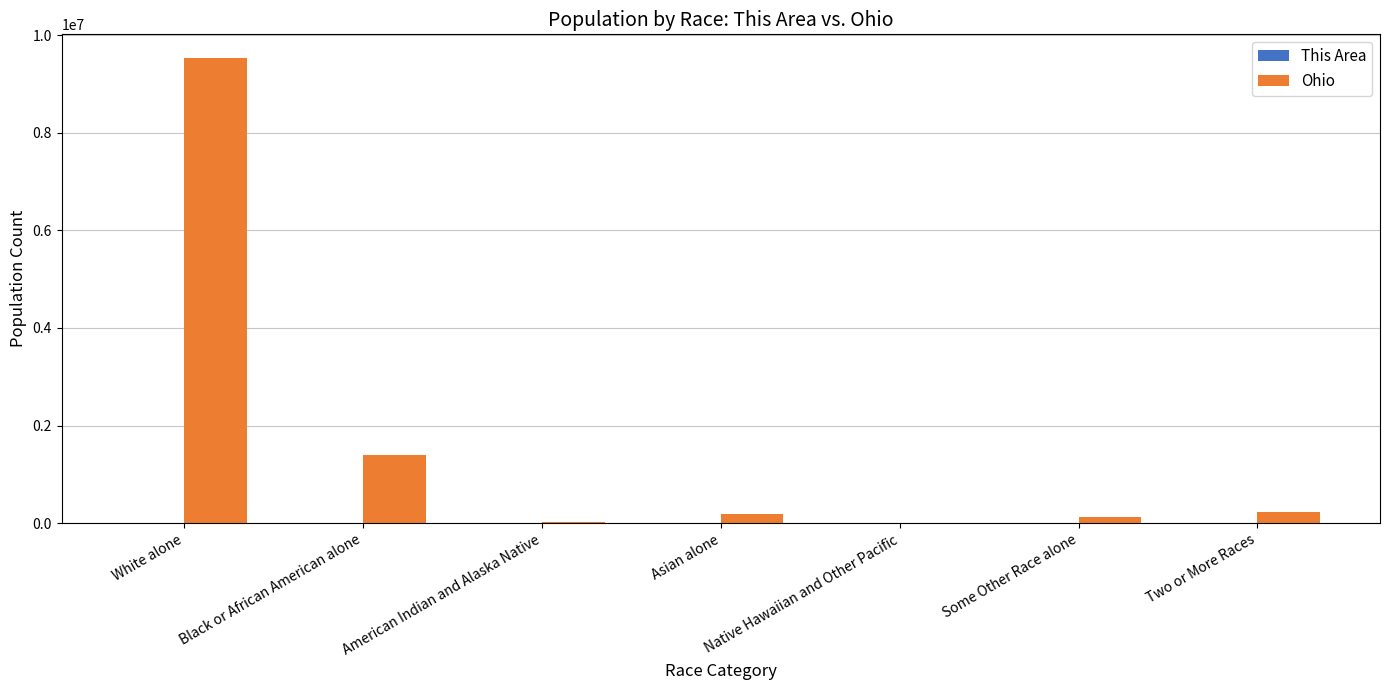

Does the chart contain stacked bars?

No